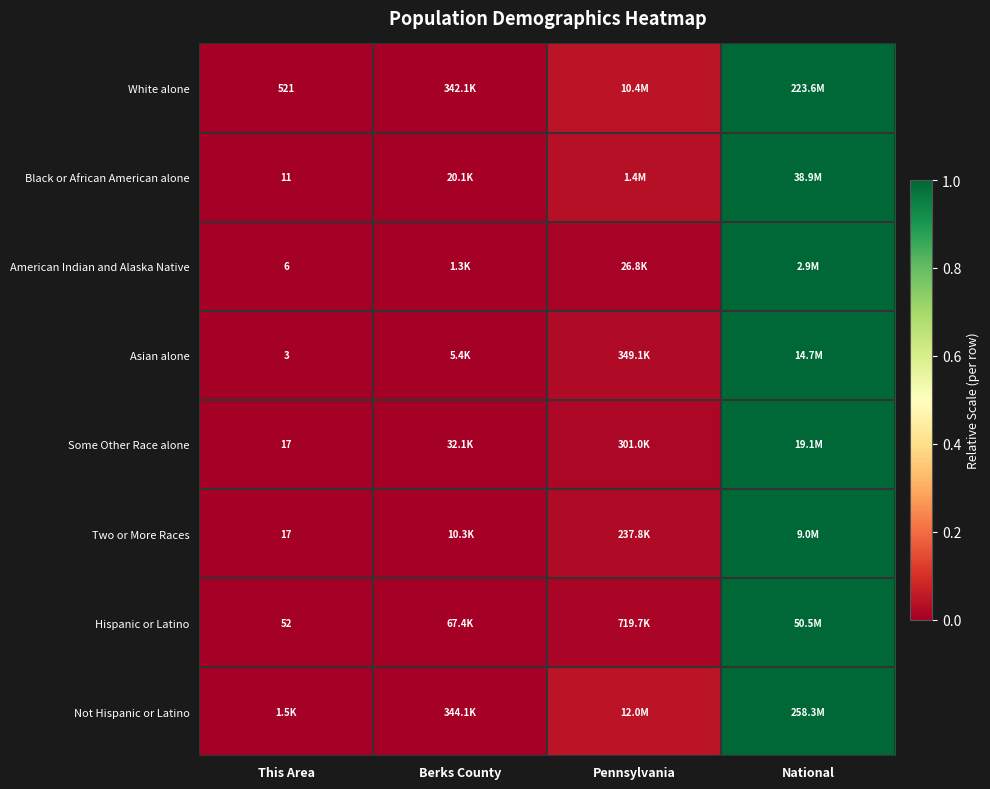

The value of Hispanic or Latino at This Area is 0.4. True or false?

False